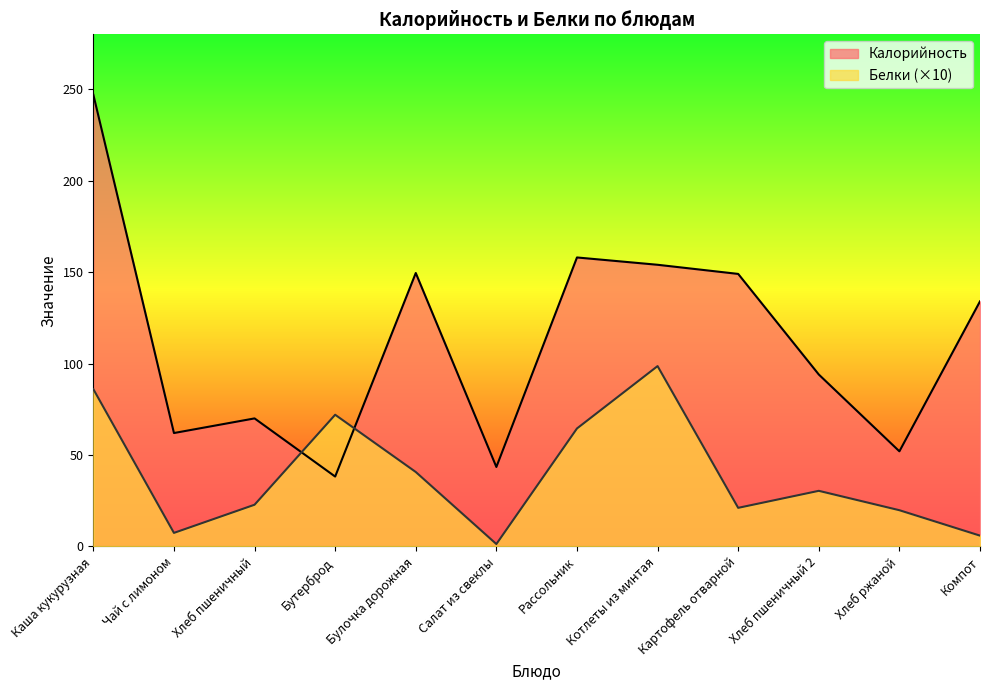

Reading right to left, what are all the values shown in this chart?

Калорийность: Компот=134.0	Хлеб ржаной=52.0	Хлеб пшеничный 2=94.0	Картофель отварной=149.0	Котлеты из минтая=154.0	Рассольник=158.0	Салат из свеклы=43.4	Булочка дорожная=149.5	Бутерброд=38.2	Хлеб пшеничный=70.0	Чай с лимоном=62.0	Каша кукурузная=247.0
Белки: Компот=5.9	Хлеб ржаной=19.8	Хлеб пшеничный 2=30.4	Картофель отварной=21.1	Котлеты из минтая=98.6	Рассольник=64.5	Салат из свеклы=1.3	Булочка дорожная=40.7	Бутерброд=72.0	Хлеб пшеничный=22.8	Чай с лимоном=7.4	Каша кукурузная=86.0